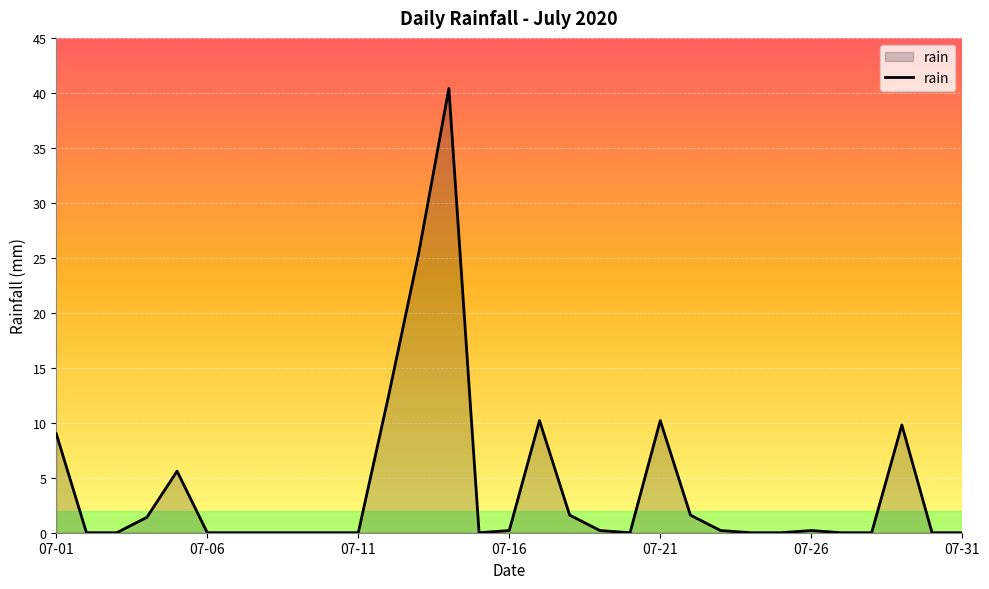

How many lines are shown in the chart?

1